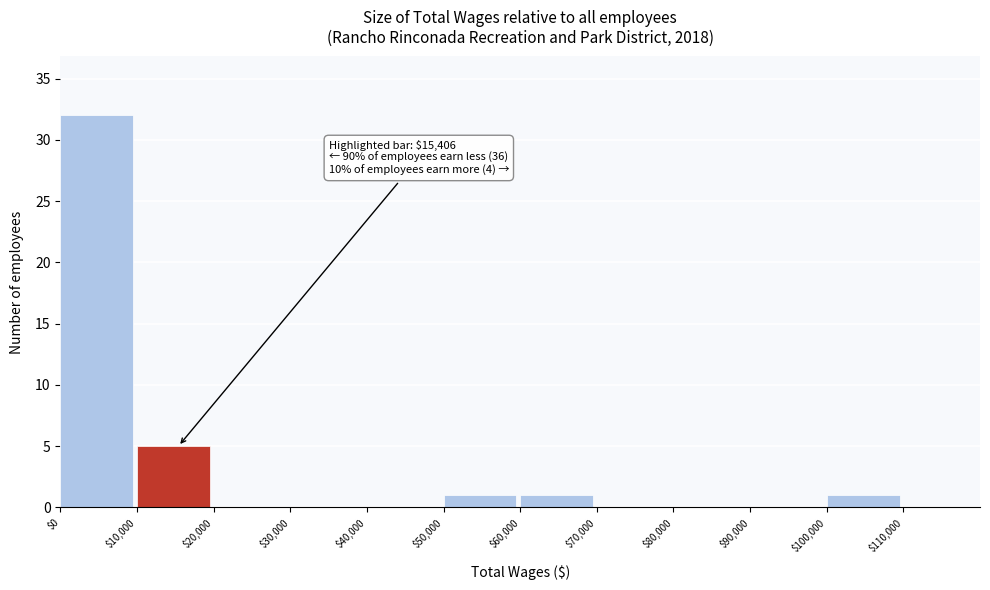

Over which range of the x-axis is the bar tallest?

0 to 10000